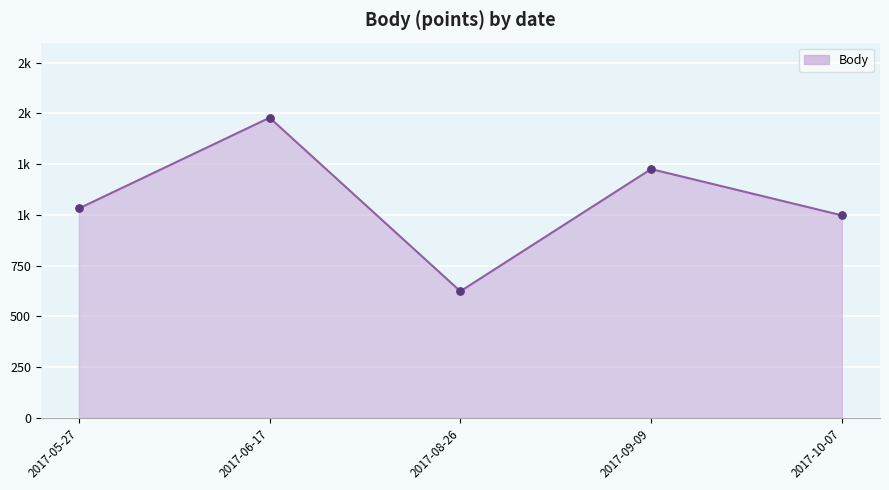

What is the change in value from 2017-06-17 to 2017-08-26?

-855